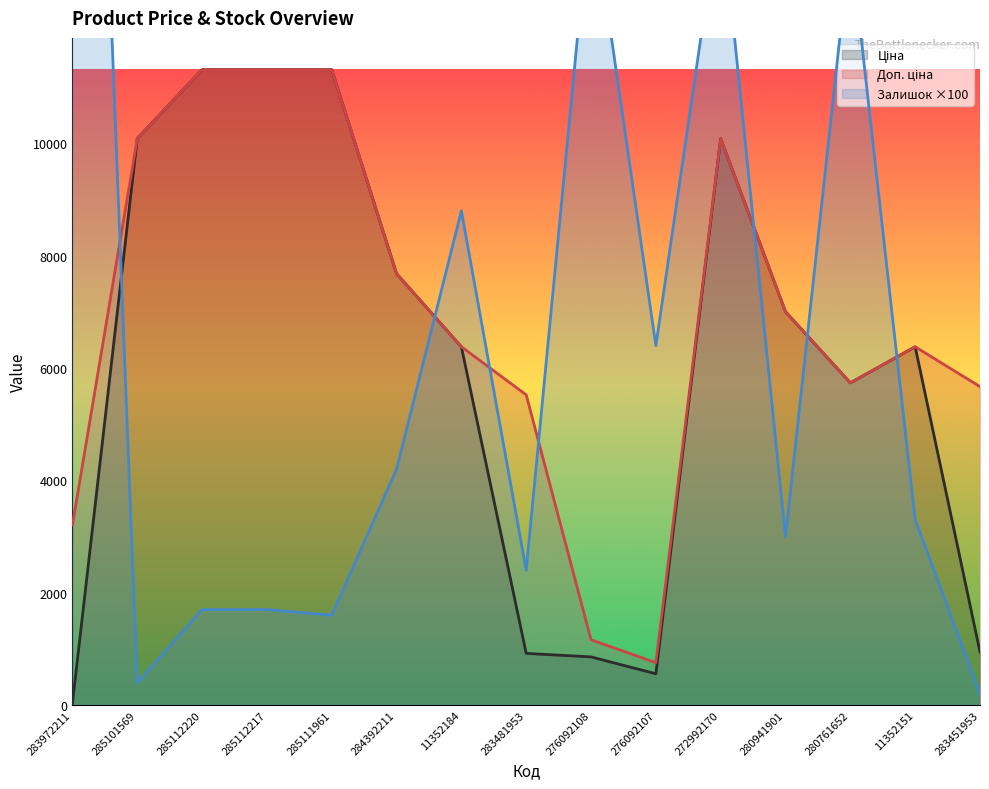

After their last crossing, which series has the higher values: Залишок or Доп. ціна?

Доп. ціна